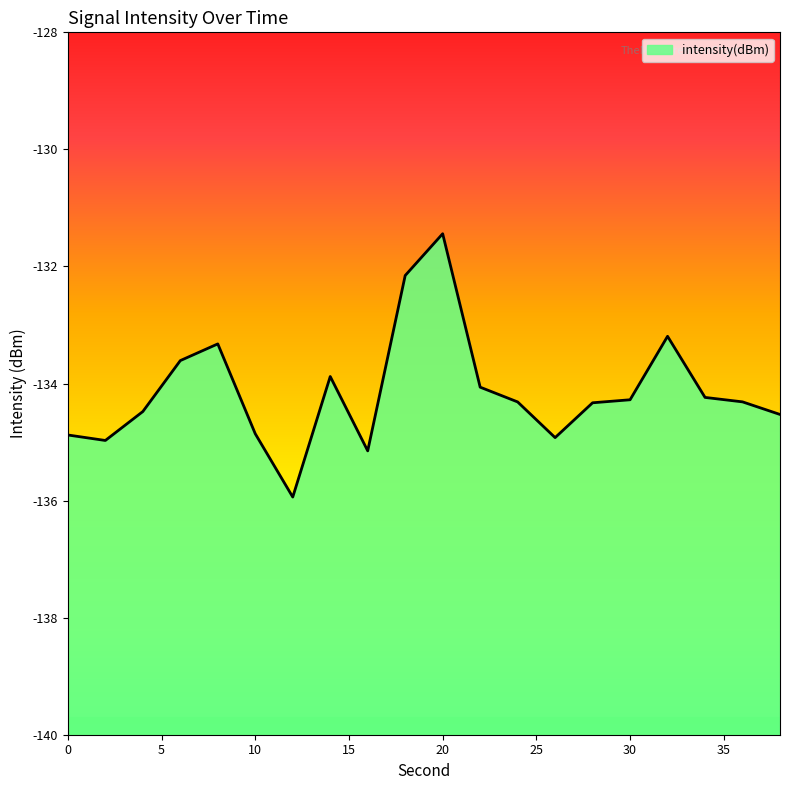

What is the value of the 2nd point from the left?

-135.0